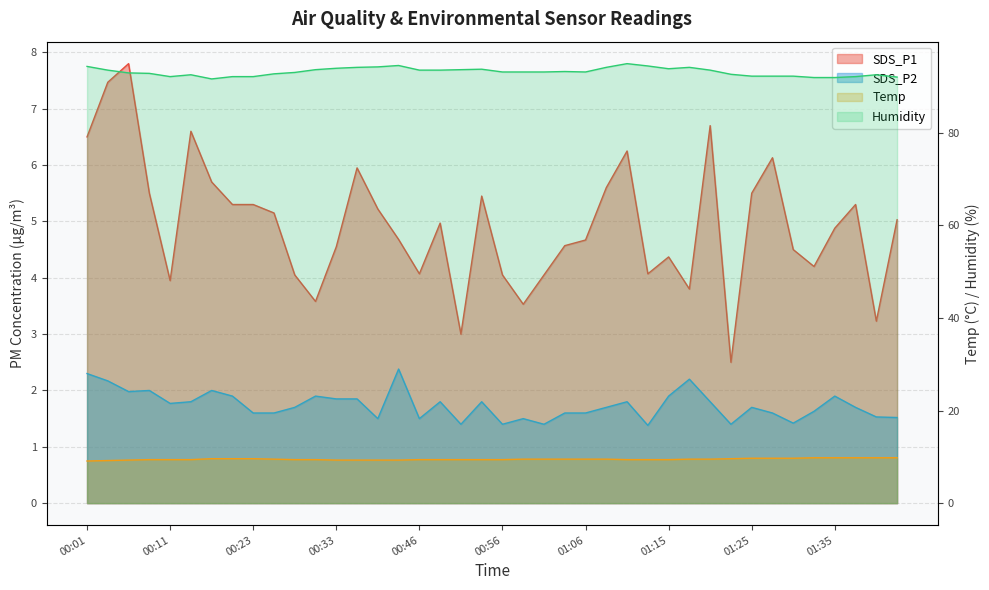

What position from the left is 00:06?

3